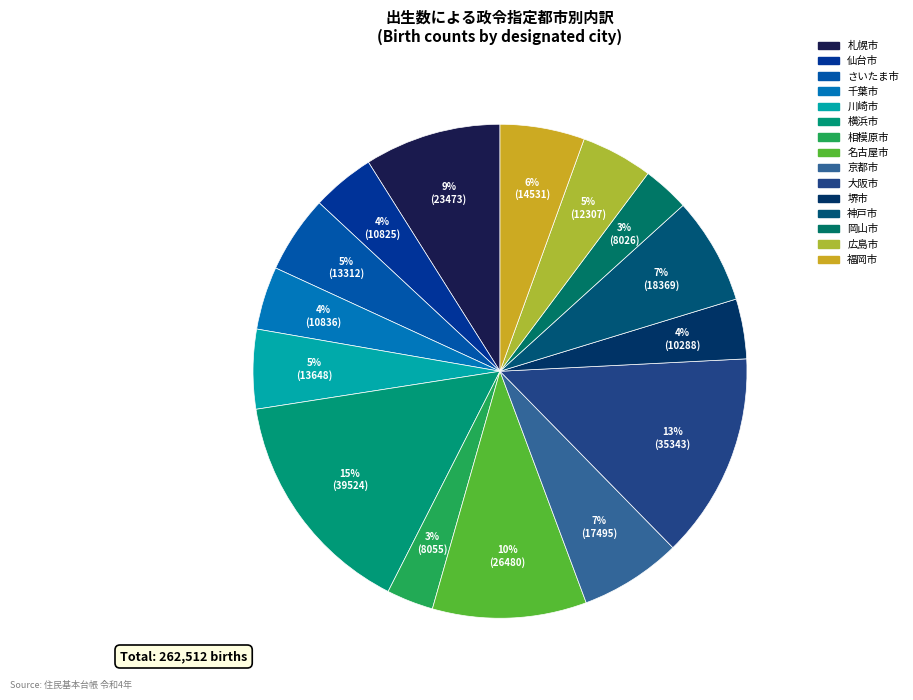

Count the number of slices in the pie.

15